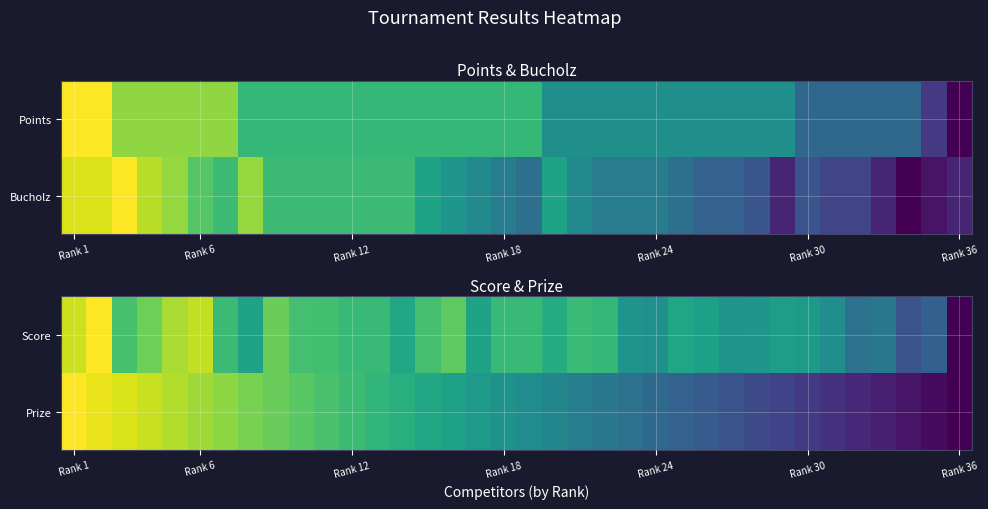

Which category has the highest value in the Prize series?

Rank 1